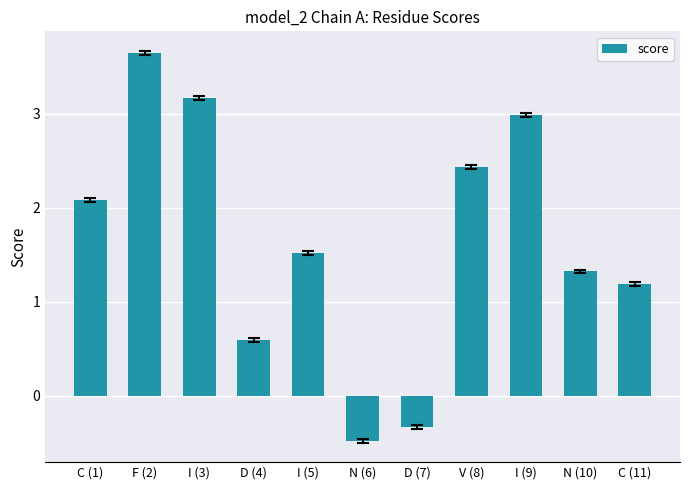

At which label does the data first exceed 1?

C (1)